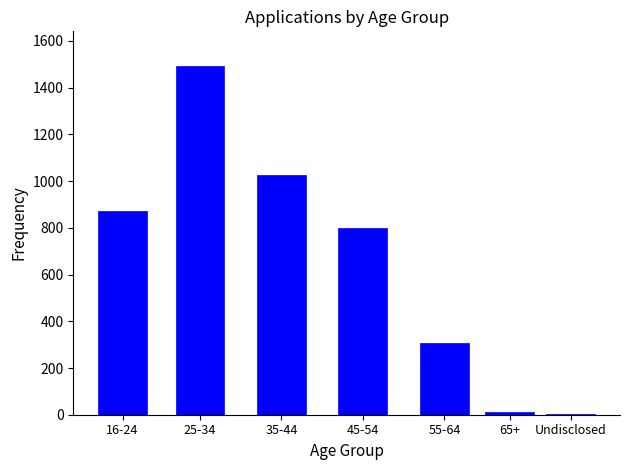

What is the sum of the values at 45-54 and 55-64?

1108